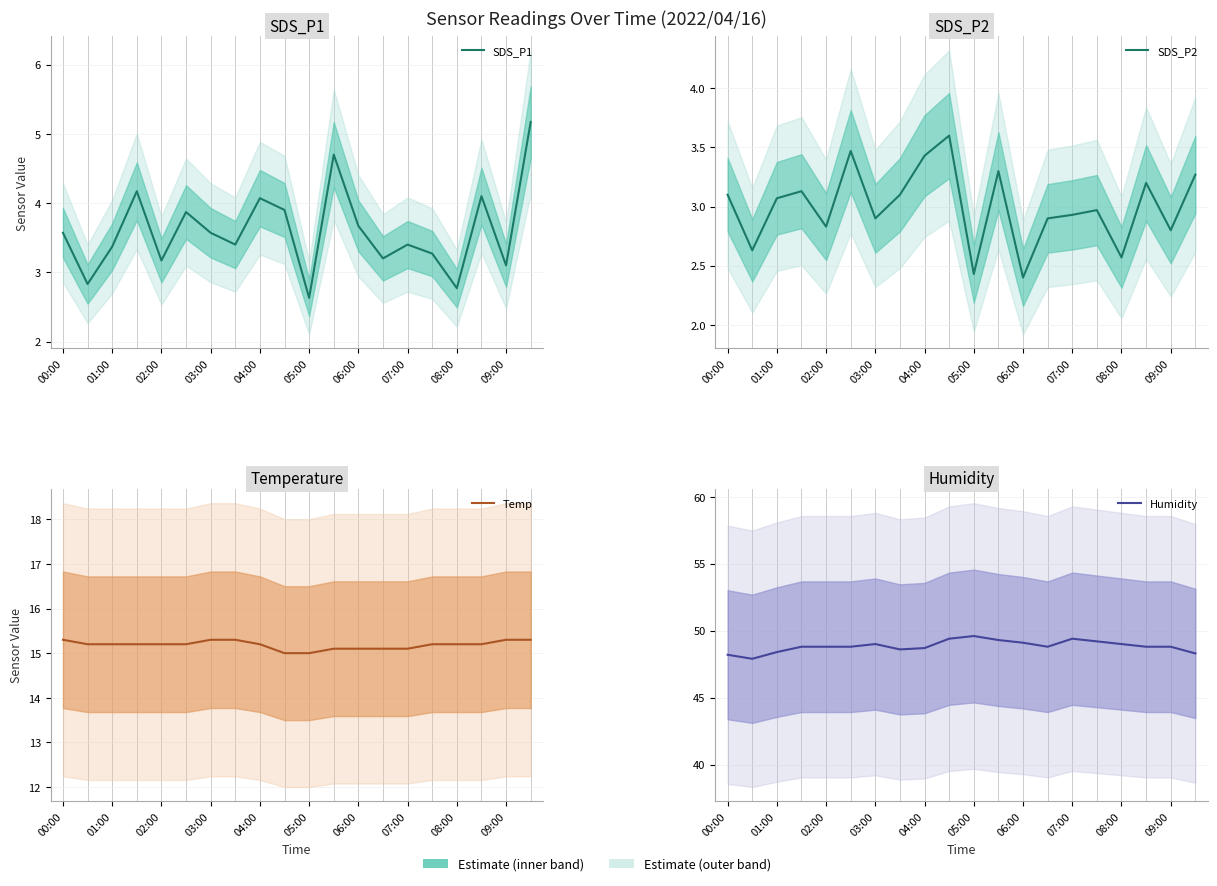

How many Temp values are between 15 and 16?

20